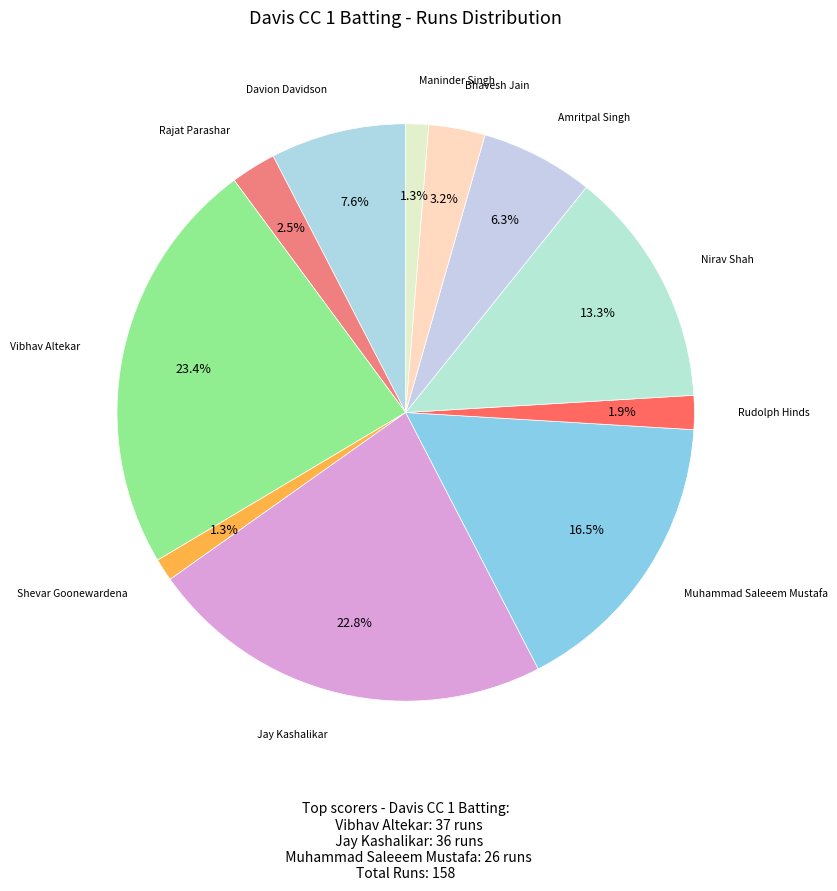

Which slice is the largest?

Vibhav Altekar